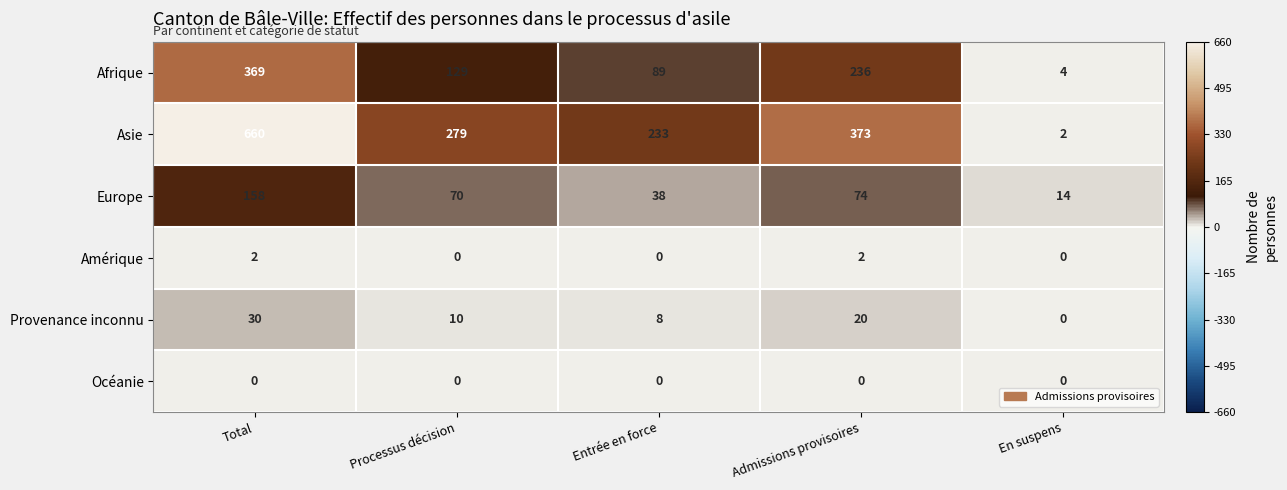

List the series in order of their peak value, lowest first.

Océanie, Amérique, Provenance inconnu, Europe, Afrique, Asie